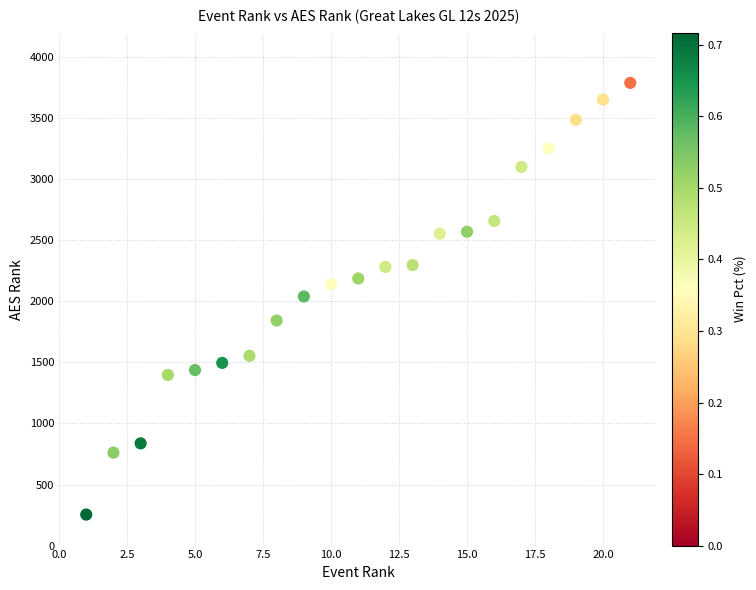

What is the range of X values (max minus min)?

20